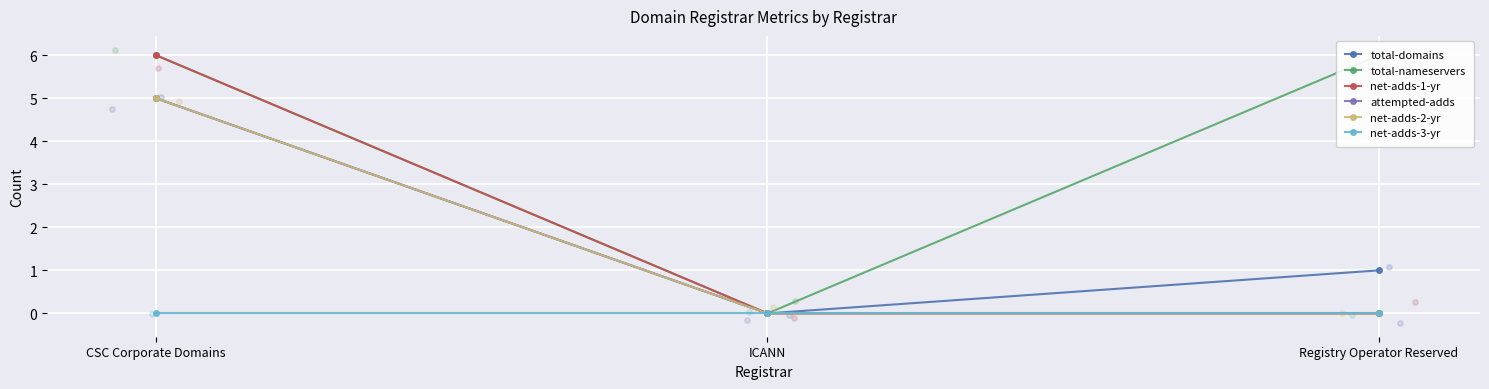

At how many categories does at least one series exceed 3?

2